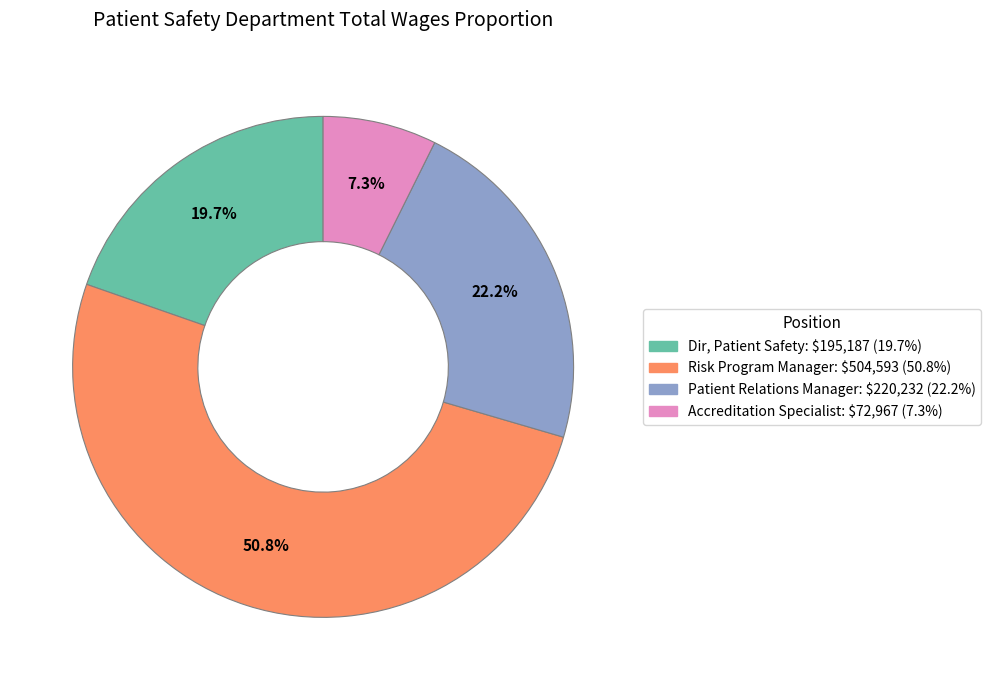

Is there any slice that represents more than half of the pie?

Yes